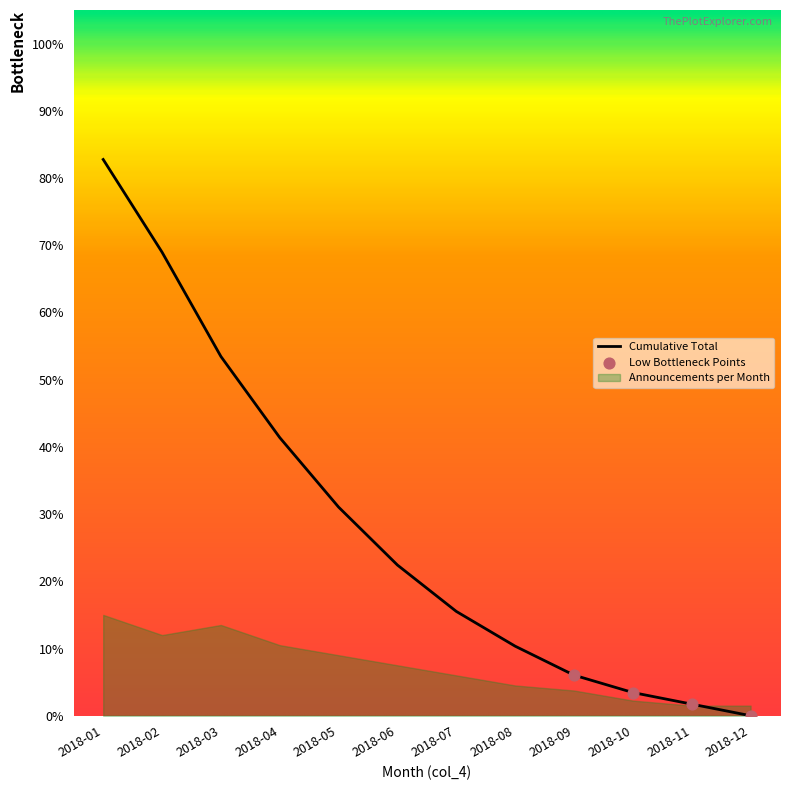

Between 2018-07 and 2018-12, which is larger?

2018-07